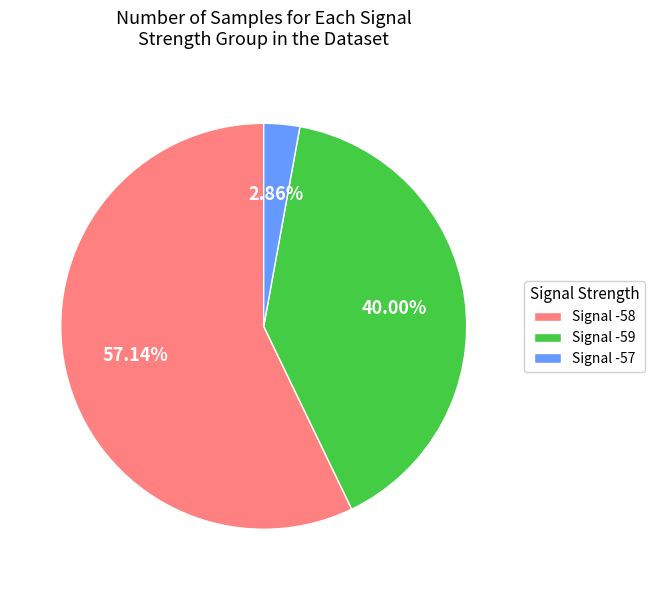

Count the number of slices in the pie.

3